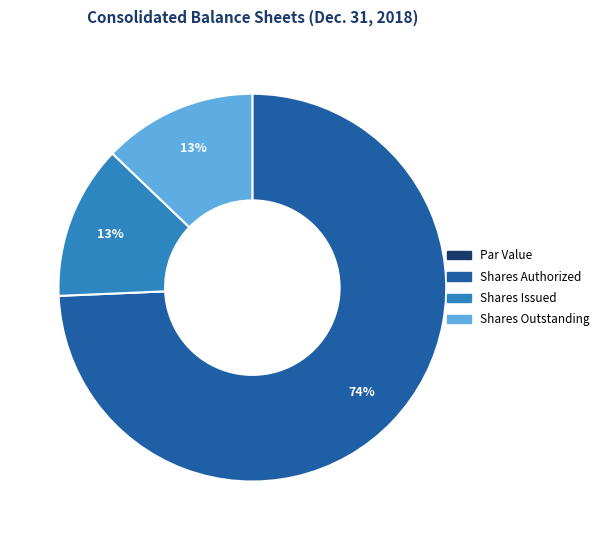

To the nearest percent, what is the difference between the largest and smallest slice percentages?

74%